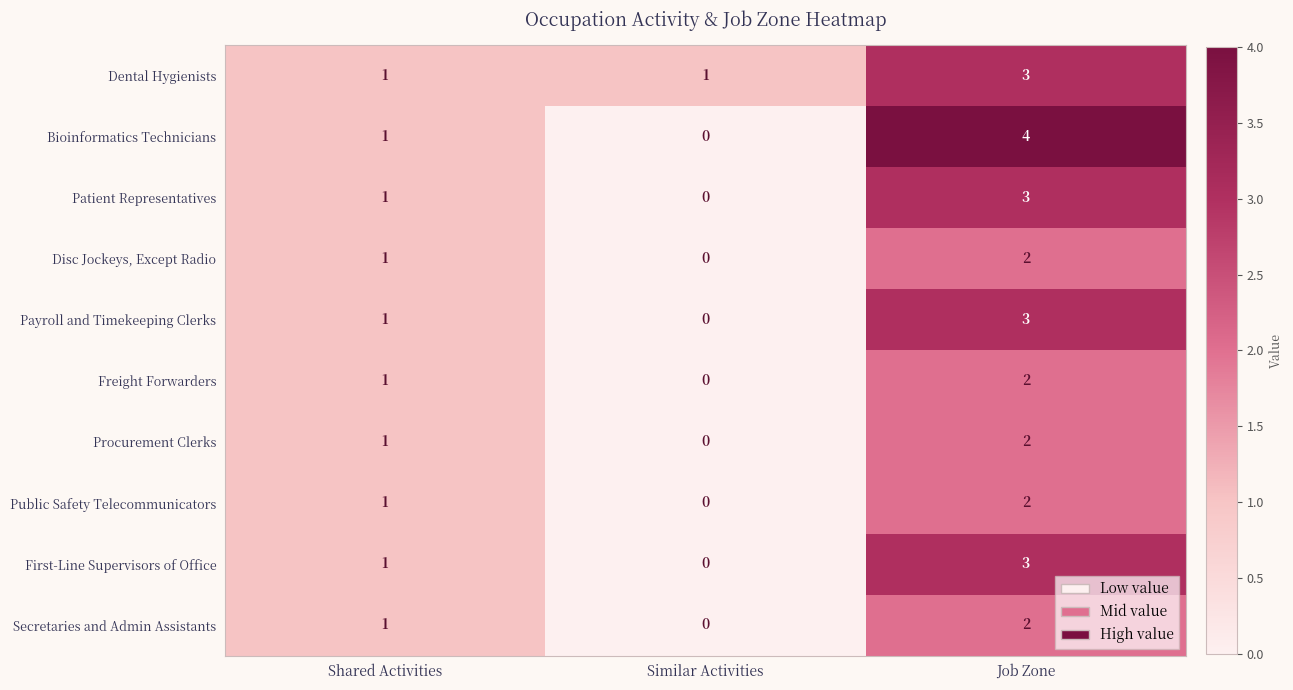

The value of Procurement Clerks at Shared Activities is 1. True or false?

True